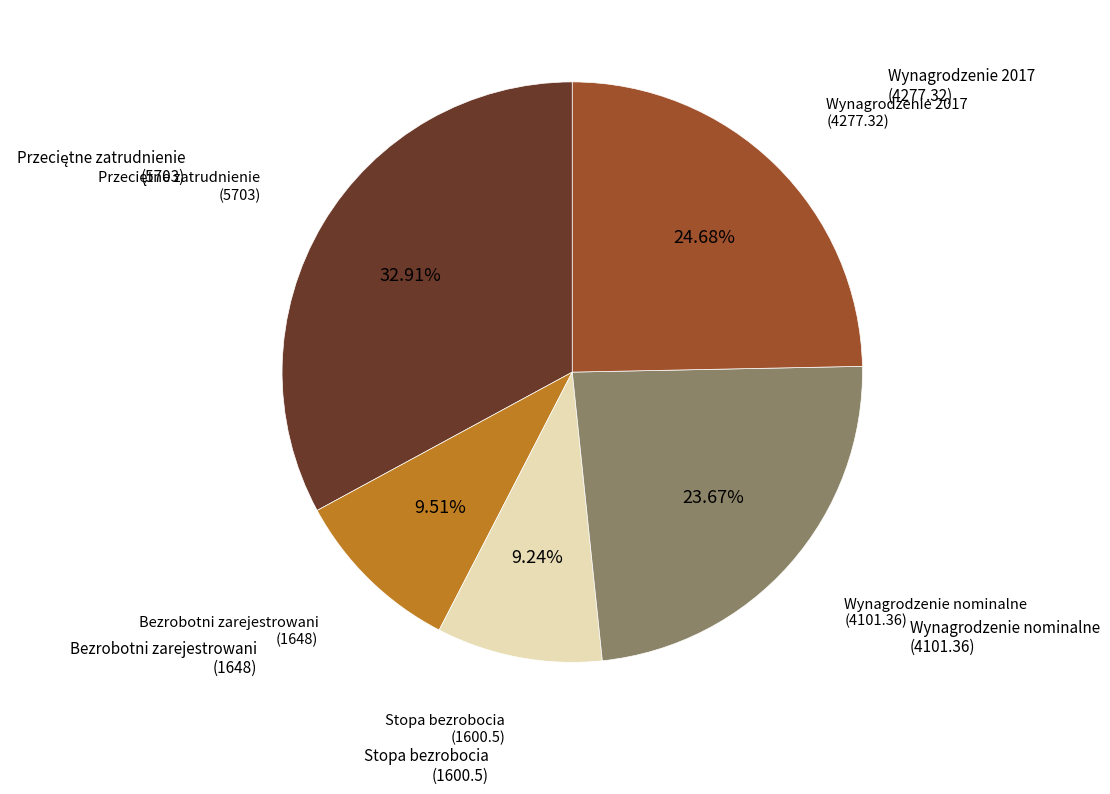

Does any single category account for the majority?

No